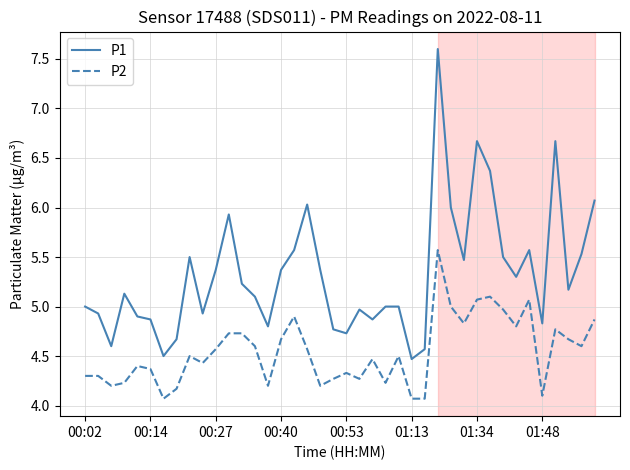

True or false: P2 and P1 intersect in this chart.

False